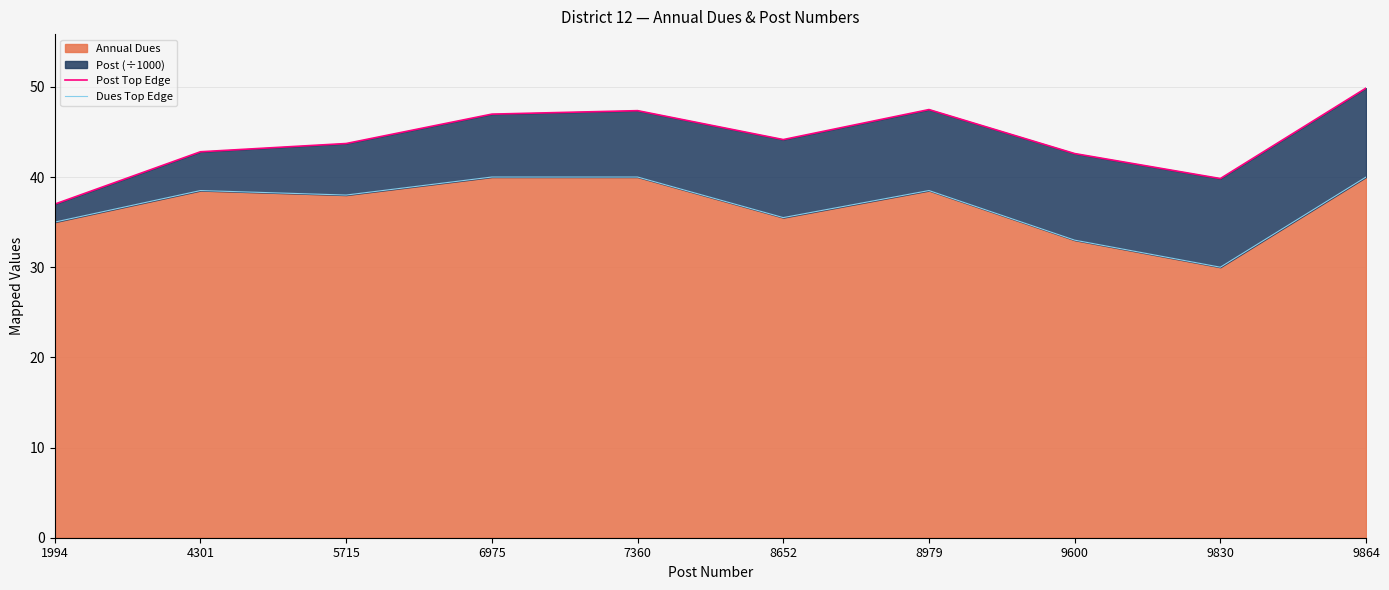

At 4301, list the series in order from smallest to largest.

Dues Top Edge, Post Top Edge